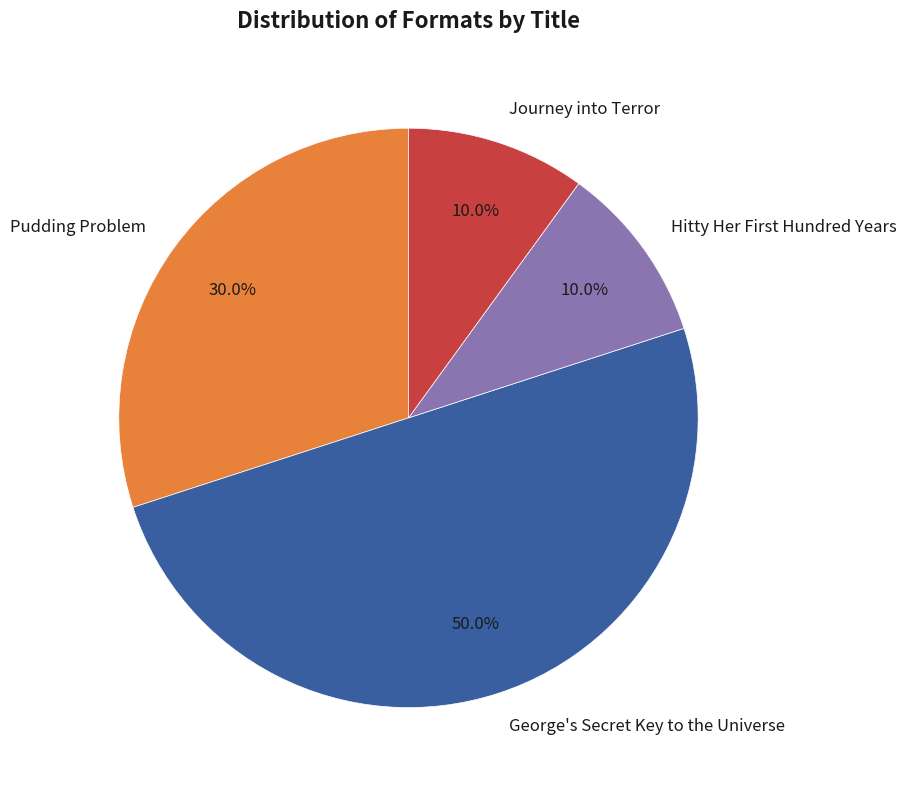

Which has a higher value, George's Secret Key to the Universe or Journey into Terror?

George's Secret Key to the Universe